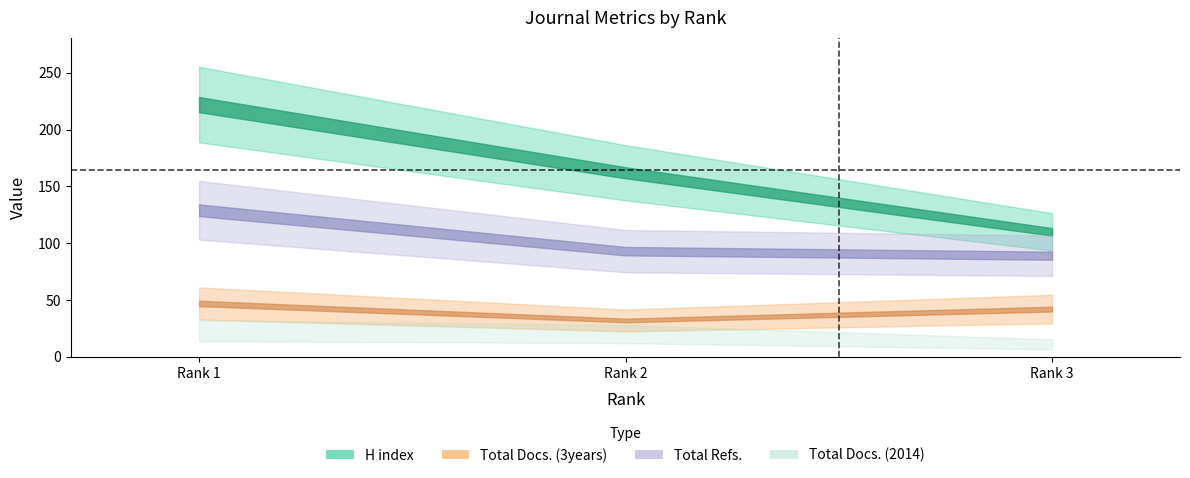

Between Rank 1 and Rank 3, which series saw the biggest shift?

H index